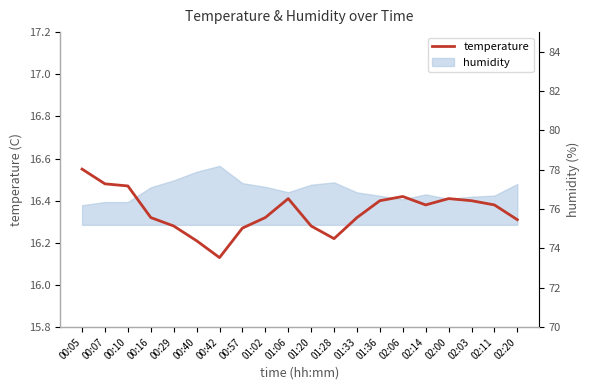

The value at 01:28 is 24.7. True or false?

False